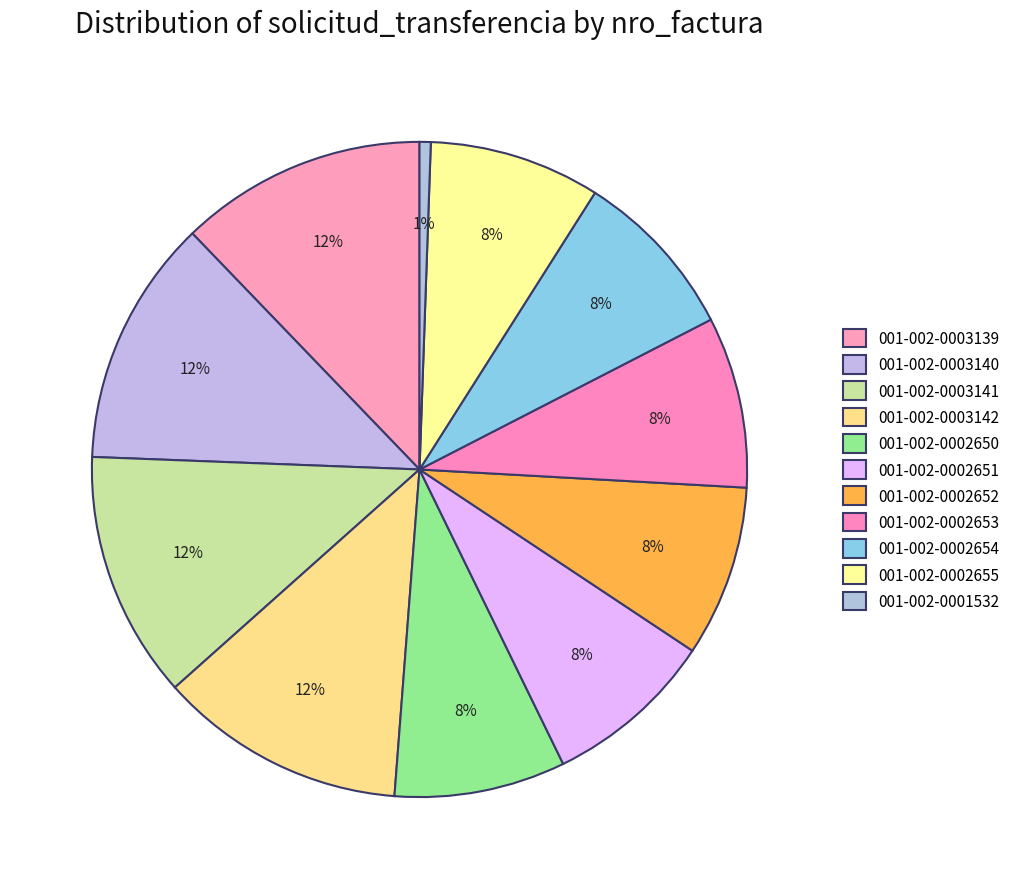

To the nearest percent, what is the combined percentage of 001-002-0002652 and 001-002-0002653?

17%